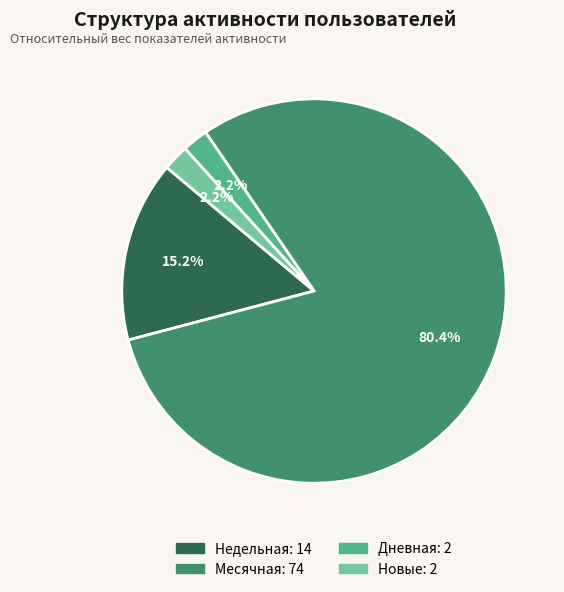

Is there a majority slice in this chart?

Yes